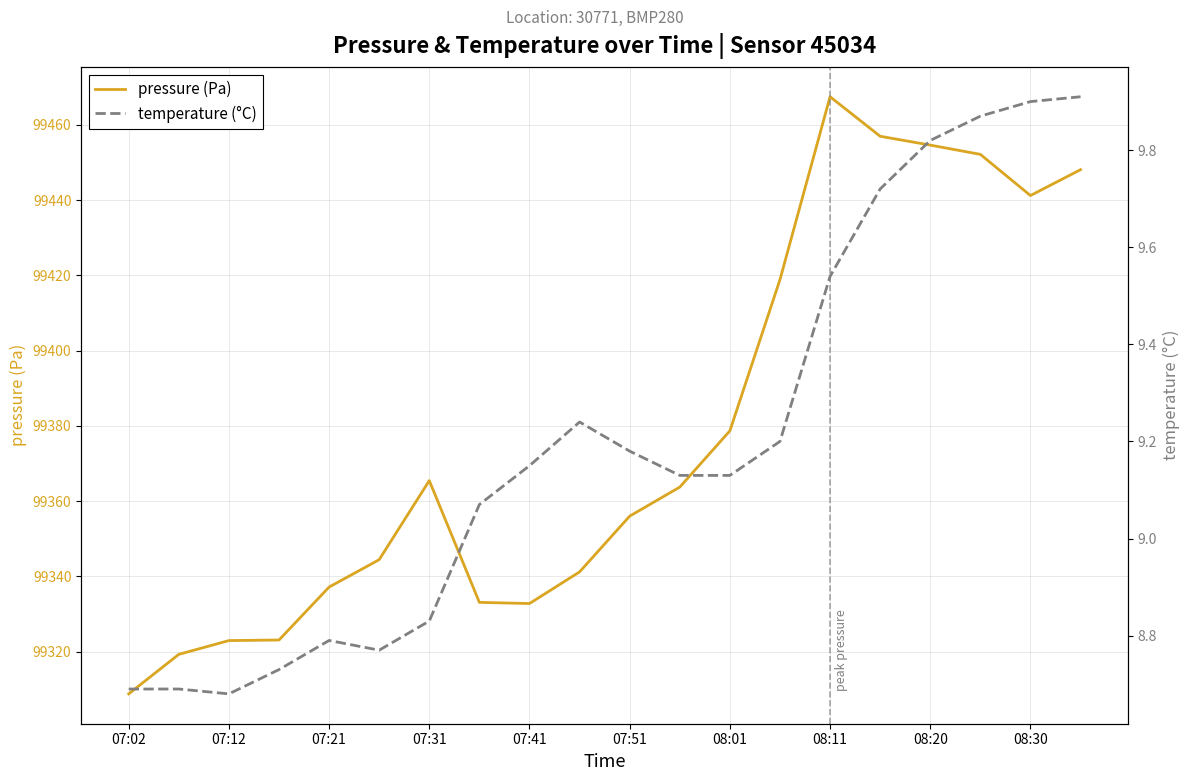

What is the lowest value of the temperature (°C) series?

8.7